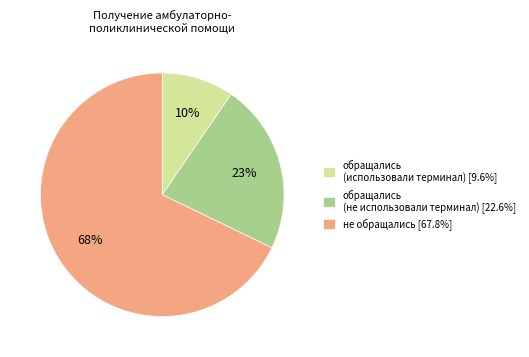

Is there any slice that represents more than half of the pie?

Yes